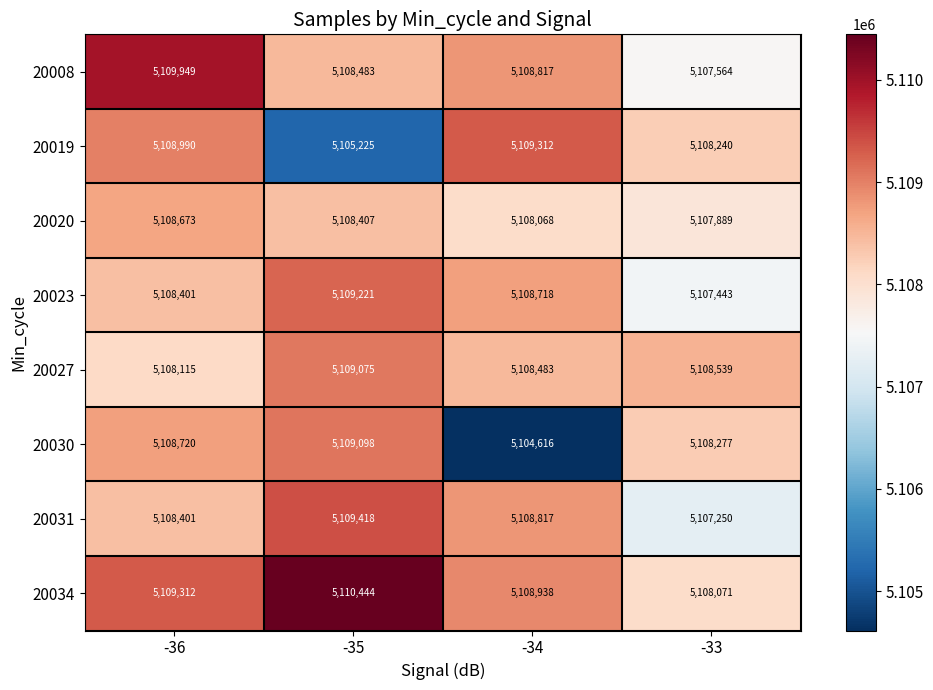

Which series has the widest spread of values?

20030